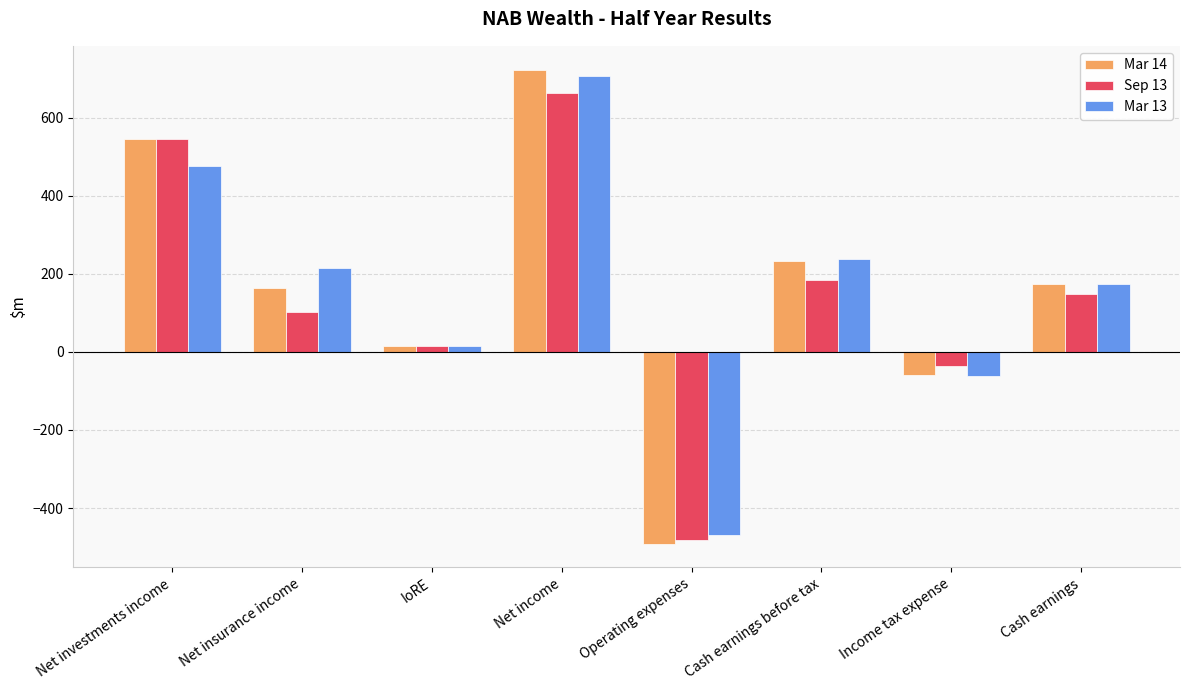

The value of Mar 13 at Net investments income is 477. True or false?

True